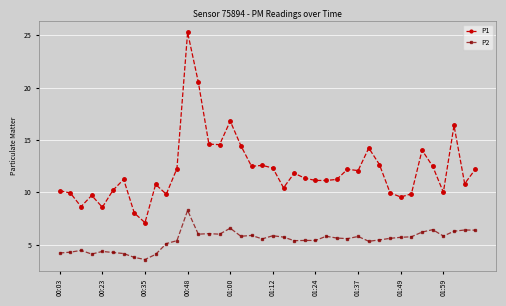

What is the value of the P1 point at the 21st from the left?

12.3